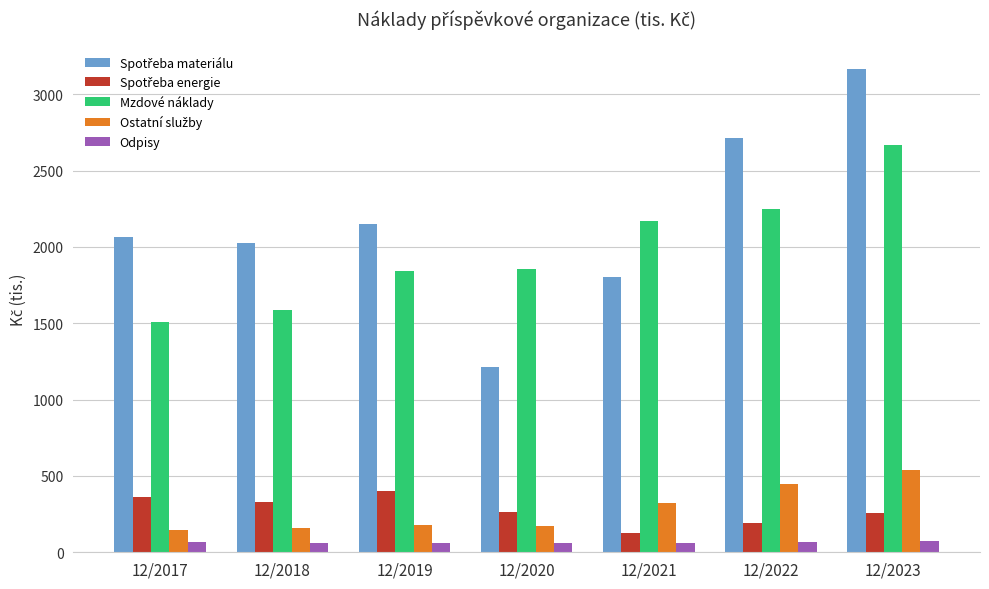

At how many categories does at least one series exceed 1306?

7